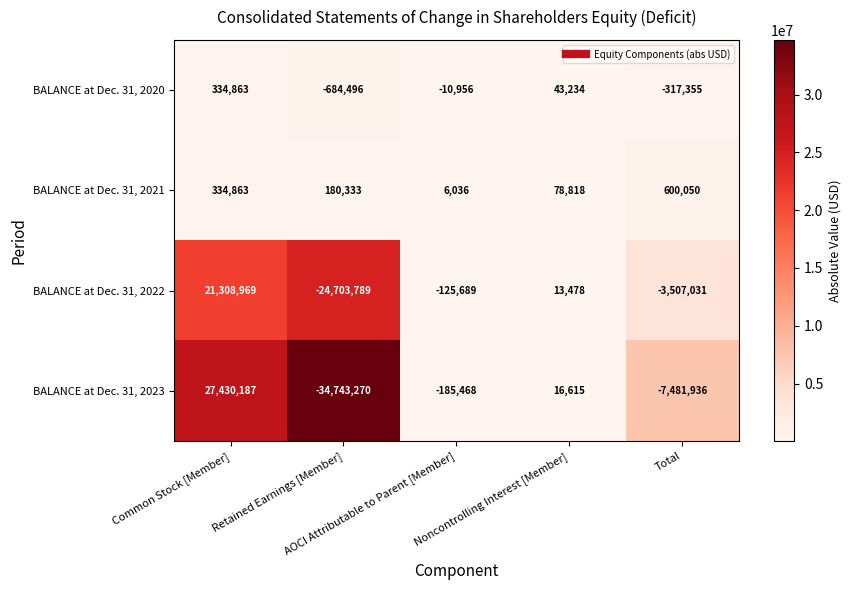

What is the minimum value for BALANCE at Dec. 31, 2020?

-684496